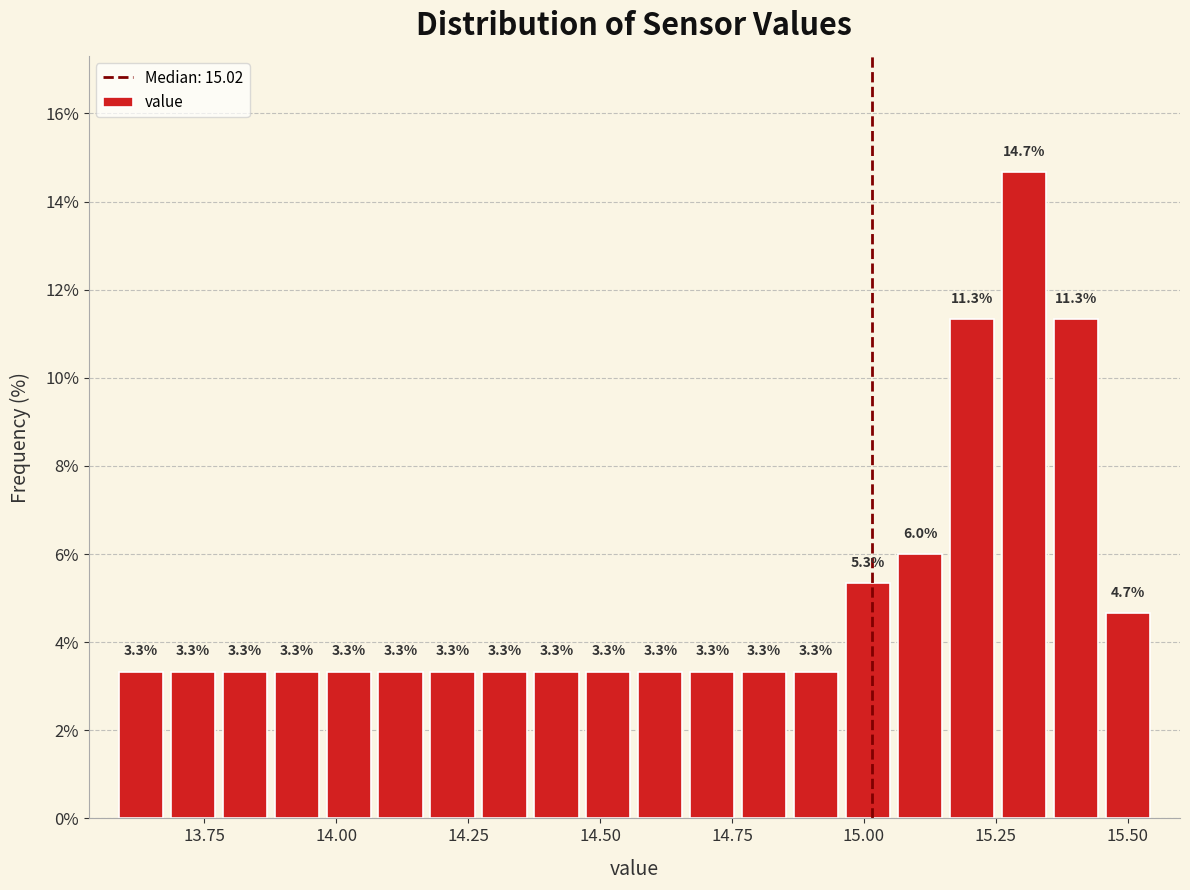

Around what value on the x-axis is the tallest bar? Give the approximate position of its centre, as read against the axis.

15.30